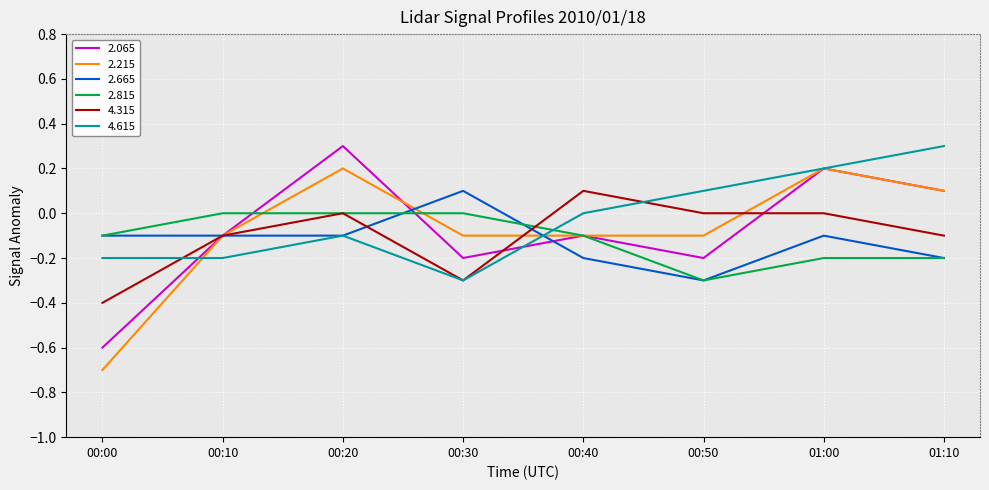

True or false: 2.815 has a value of -0.1 at 00:50.

False